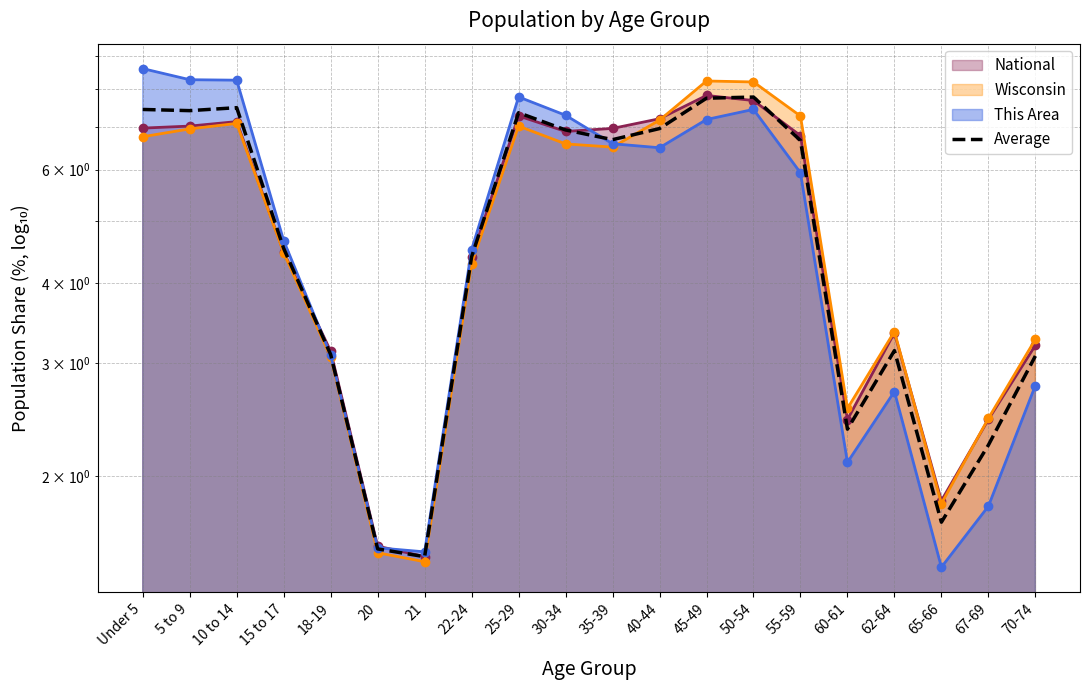

What is the sum of the values at 35-39 and 40-44?

13.6